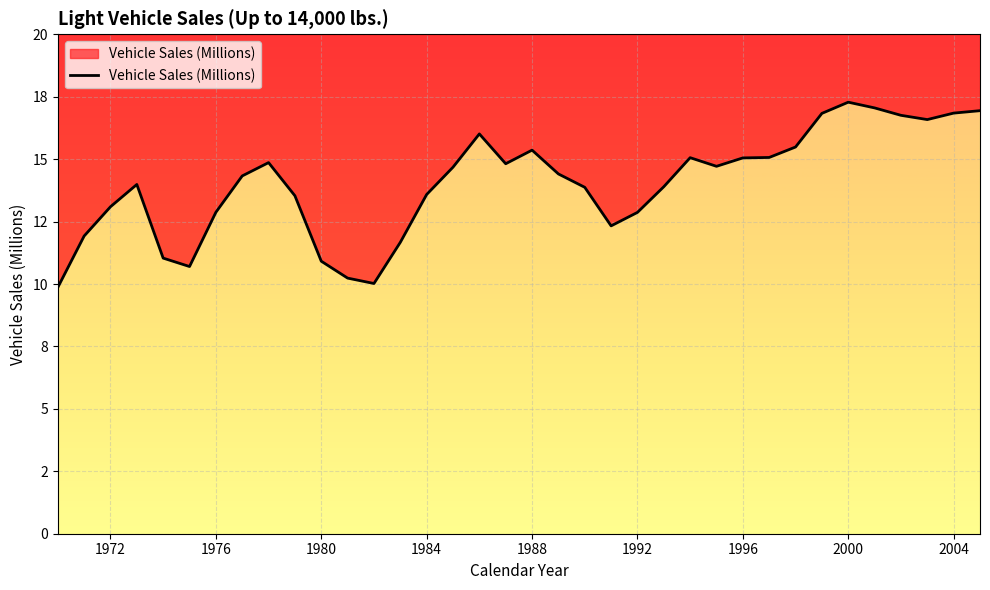

What is the change in value from 1970 to 1980?

+1.1